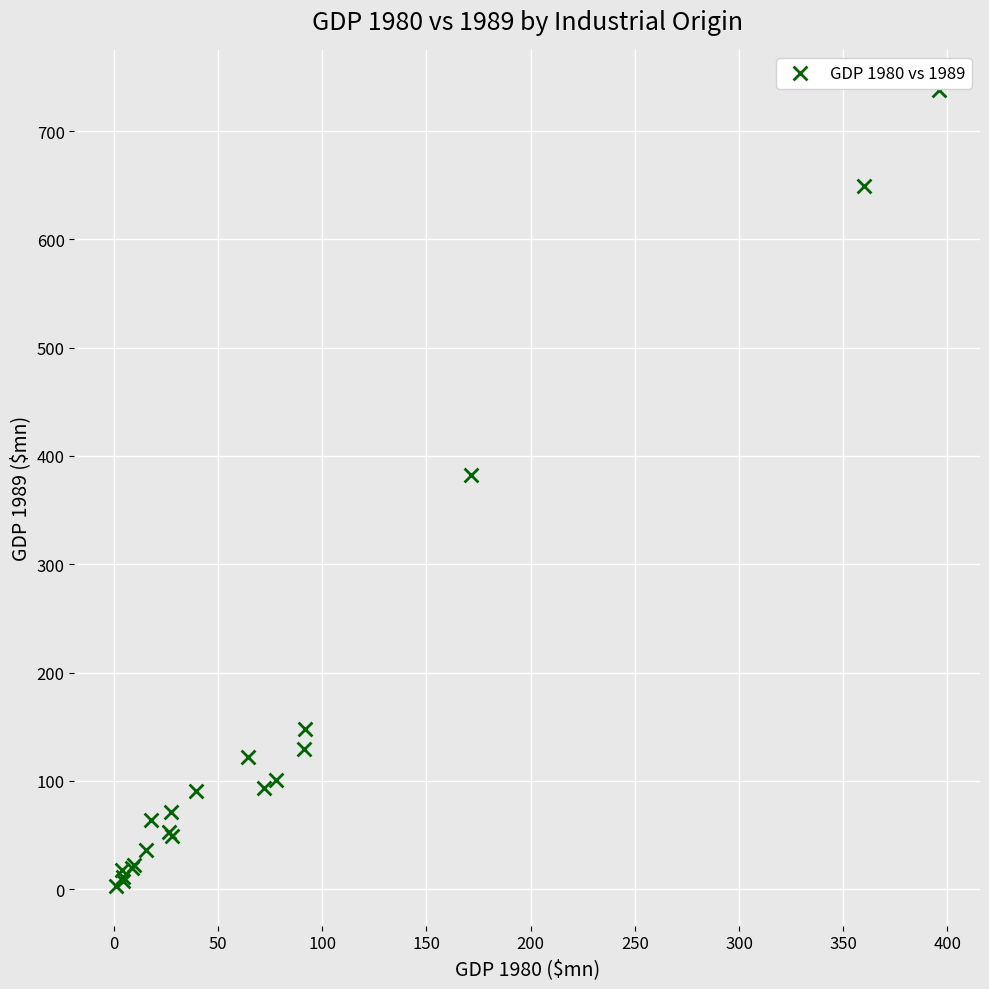

What Y value in the scatter plot is closest to 370?

382.5